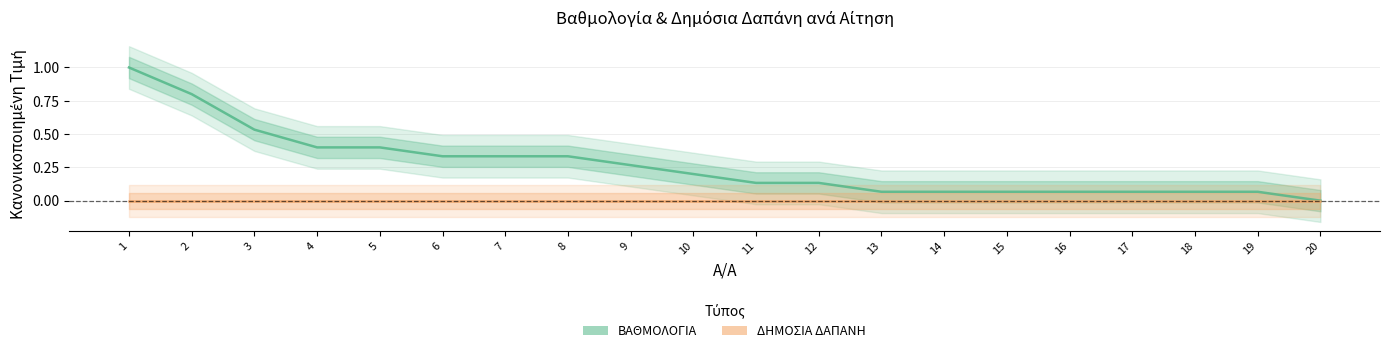

Where is ΒΑΘΜΟΛΟΓΙΑ nearest to the value 0?

20